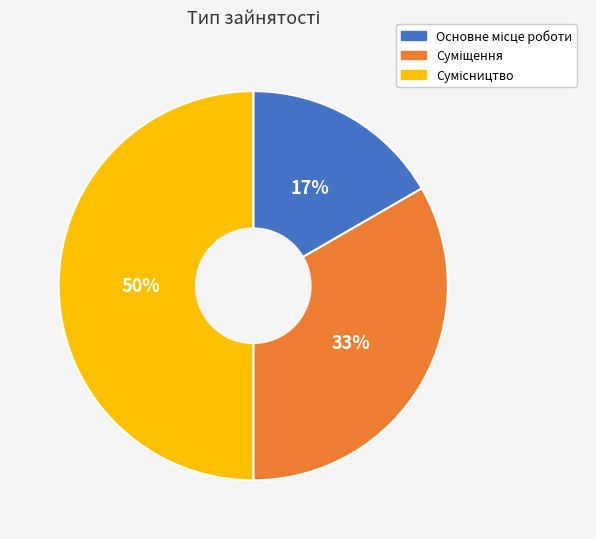

To the nearest percent, what is the average slice percentage?

33%